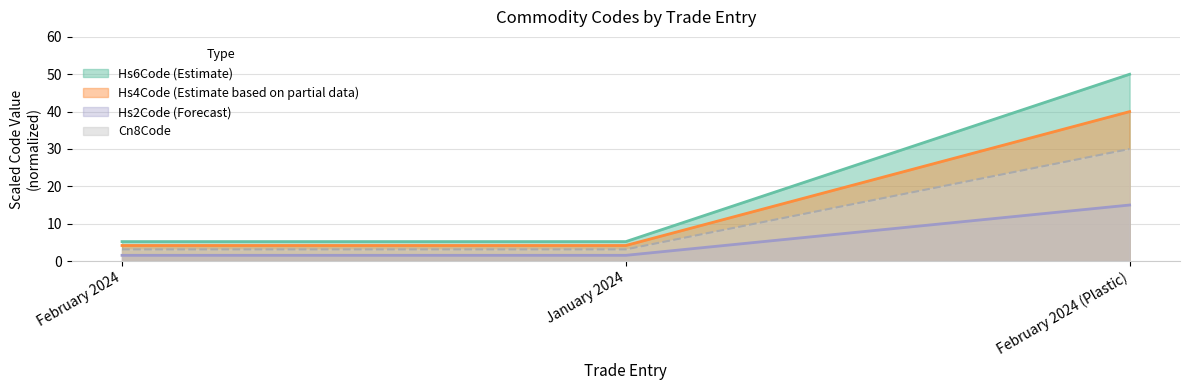

Which label corresponds to the largest value in the chart?

February 2024 (Plastic)